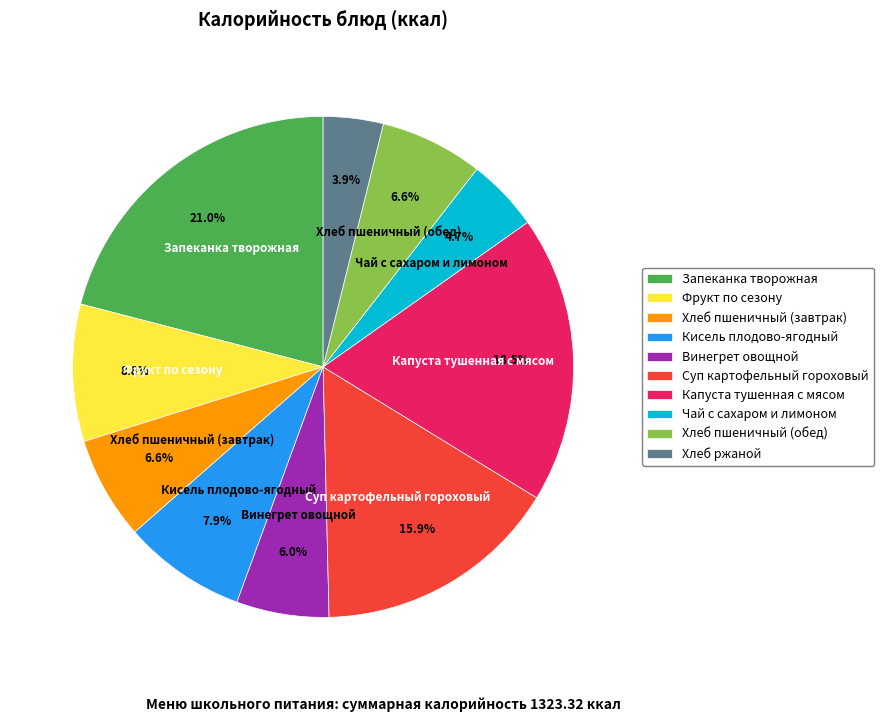

What portion of the pie excludes Чай с сахаром и лимоном?

95.3%